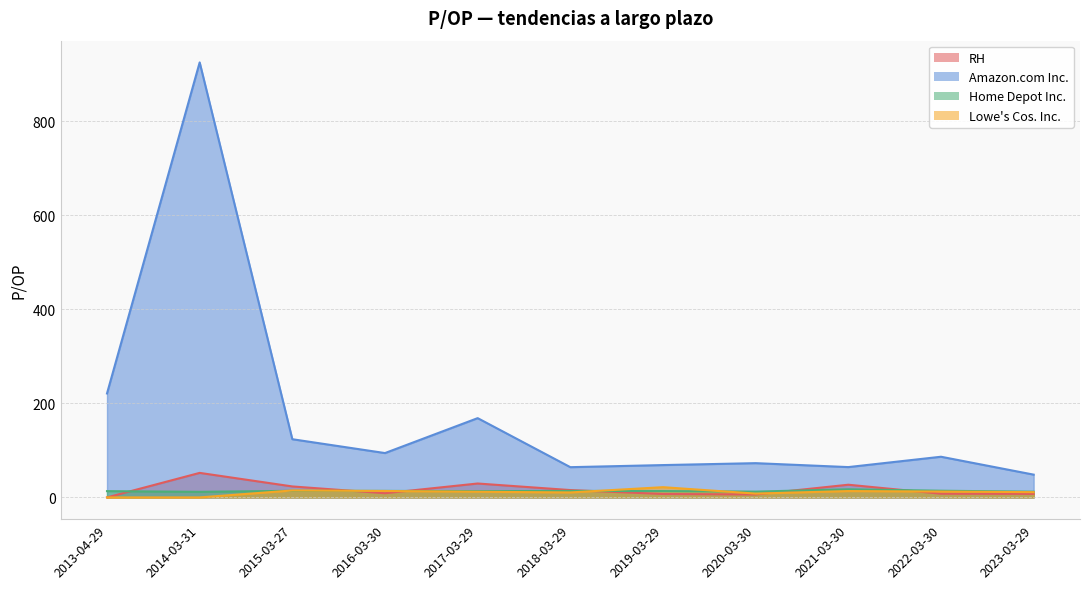

What is the approximate value of RH at 2023-03-29?

7.5